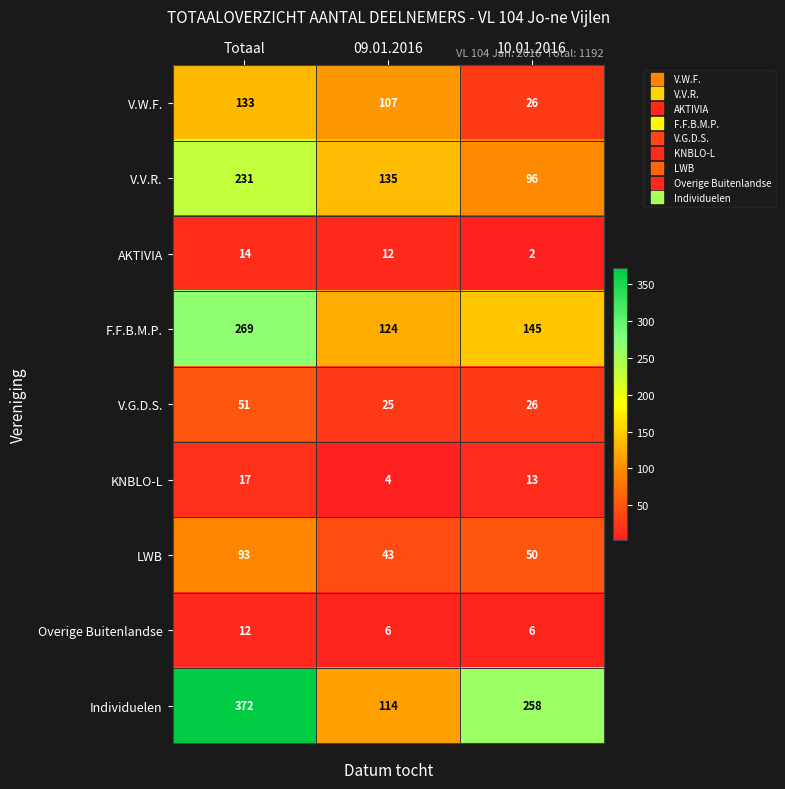

Reading left to right, extract all data points from this chart.

V.W.F.: 133	107	26
V.V.R.: 231	135	96
AKTIVIA: 14	12	2
F.F.B.M.P.: 269	124	145
V.G.D.S.: 51	25	26
KNBLO-L: 17	4	13
LWB: 93	43	50
Overige Buitenlandse: 12	6	6
Individuelen: 372	114	258